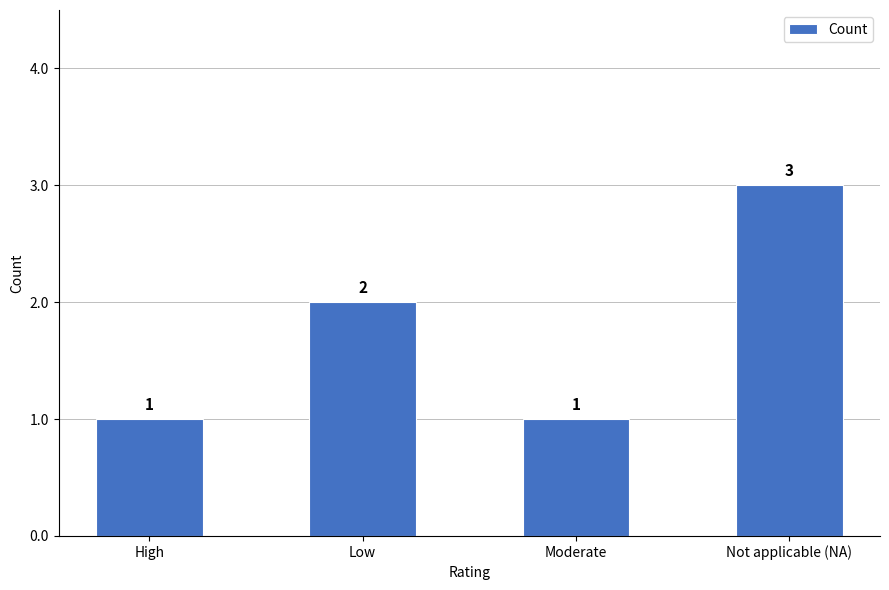

The chart shows a value of 1 at High. True or false?

True